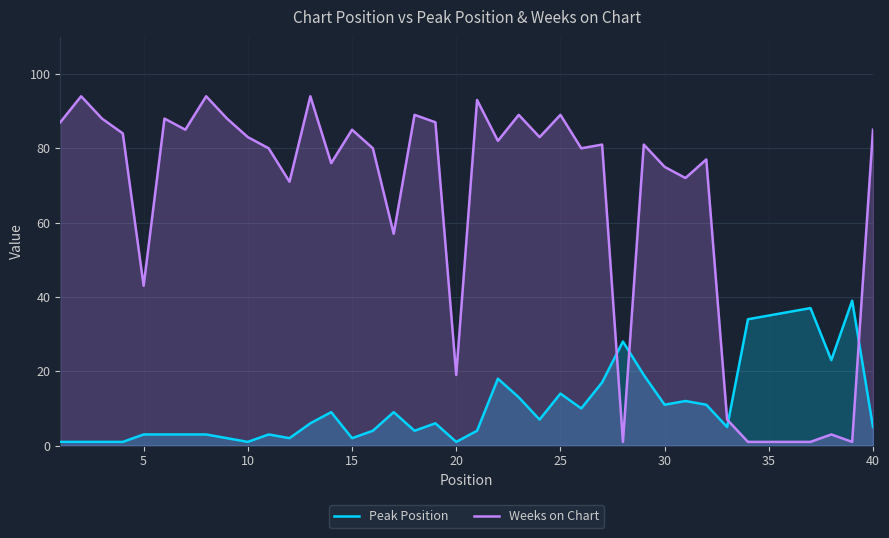

True or false: Peak Position has more than 1 points higher than both neighbors.

True